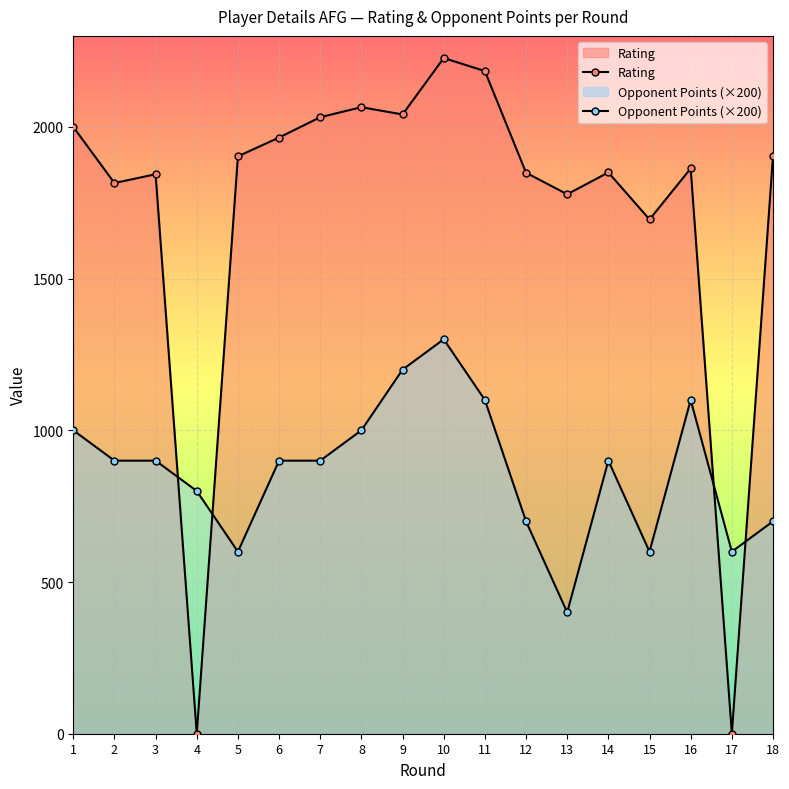

Which series ends up on top after the final intersection of Opponent Points (×200) and Rating?

Rating